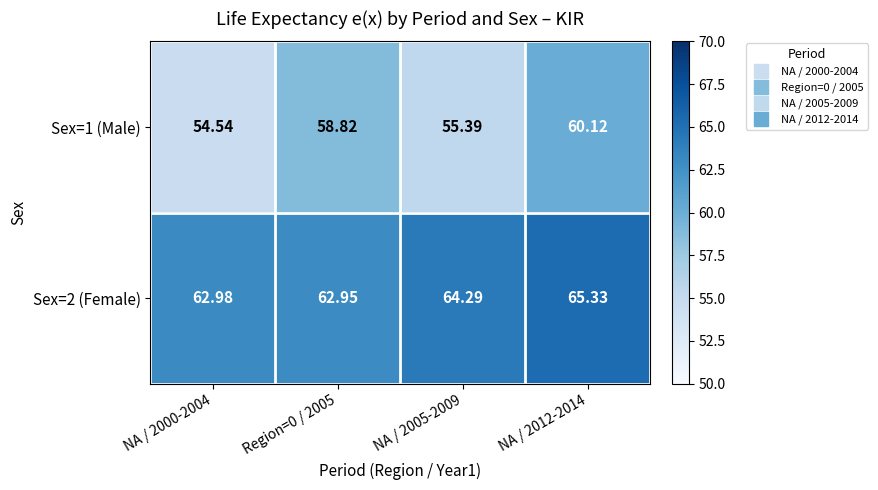

Is the value of Sex=1 (Male) at NA / 2000-2004 greater than the value of Sex=2 (Female) at NA / 2012-2014?

No